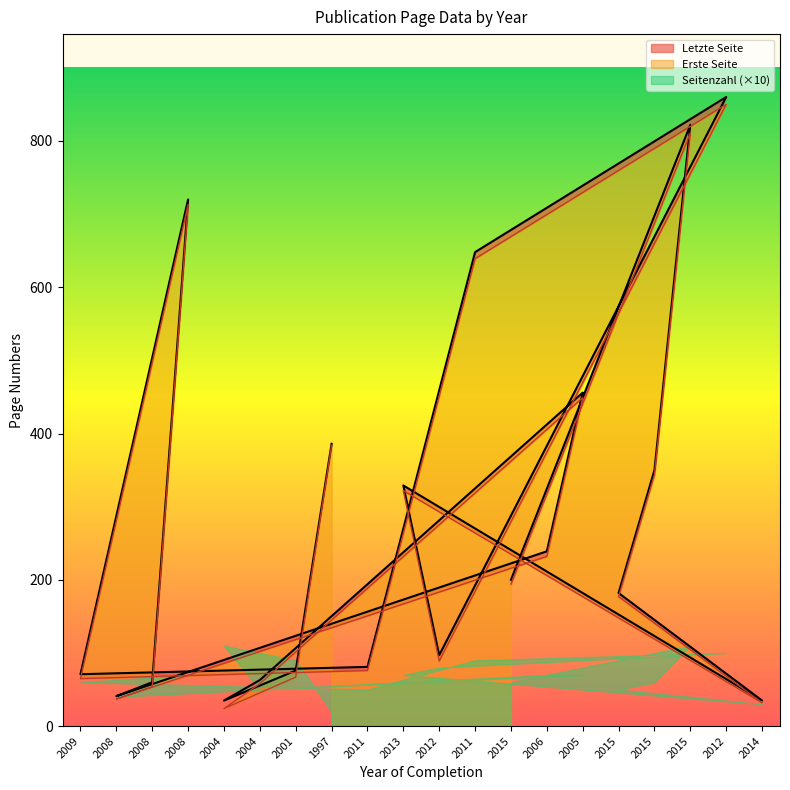

Is the value of Erste Seite at 1997 greater than the value of Letzte Seite at 2015?

Yes